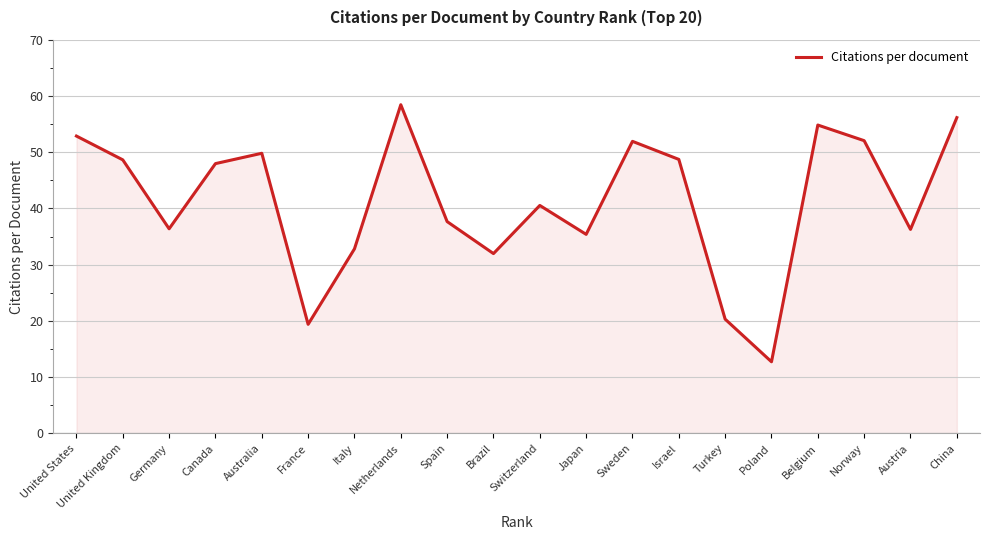

True or false: the data has more than 1 interior local peaks.

True